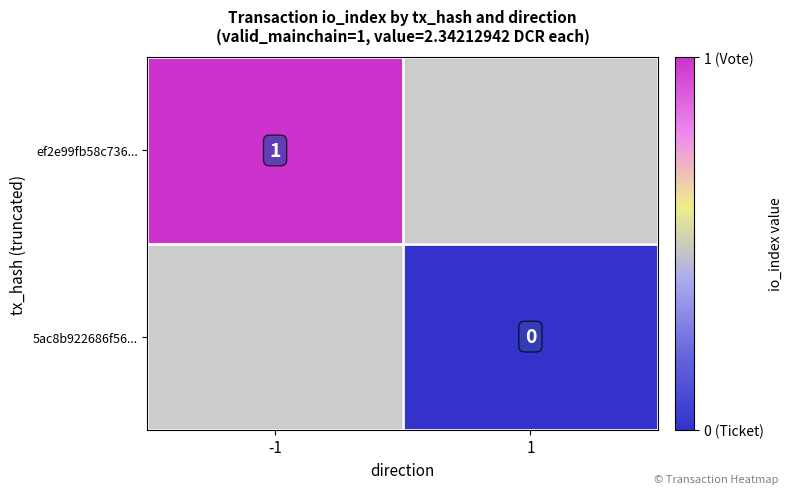

The value of ef2e99fb58c736... at -1 is 2. True or false?

False